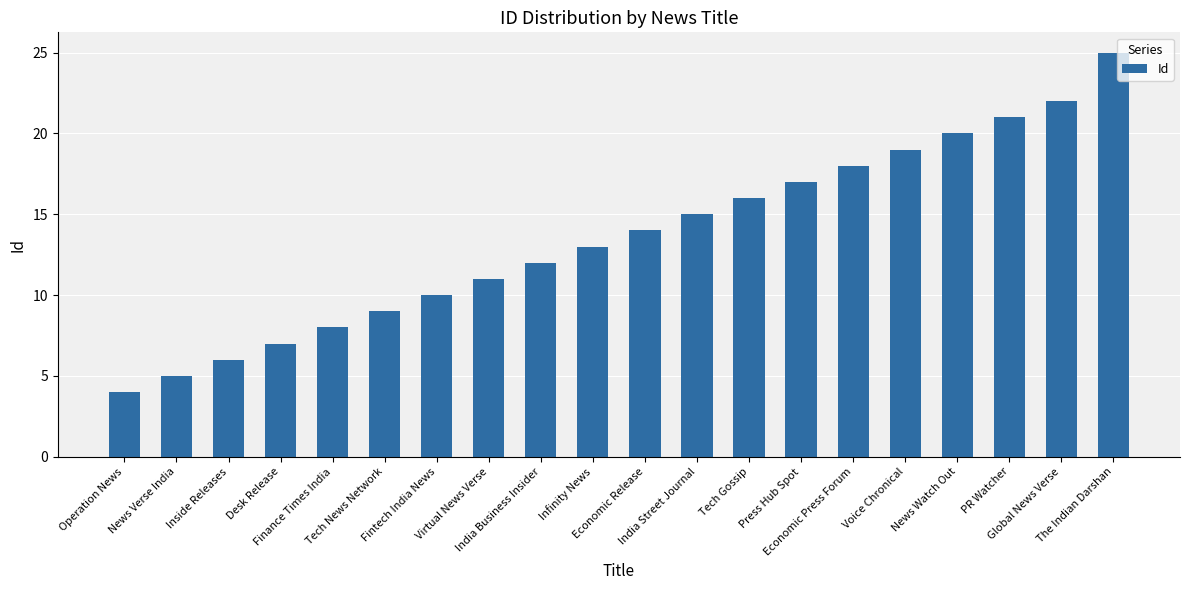

At which category does the chart reach its peak across all series?

The Indian Darshan